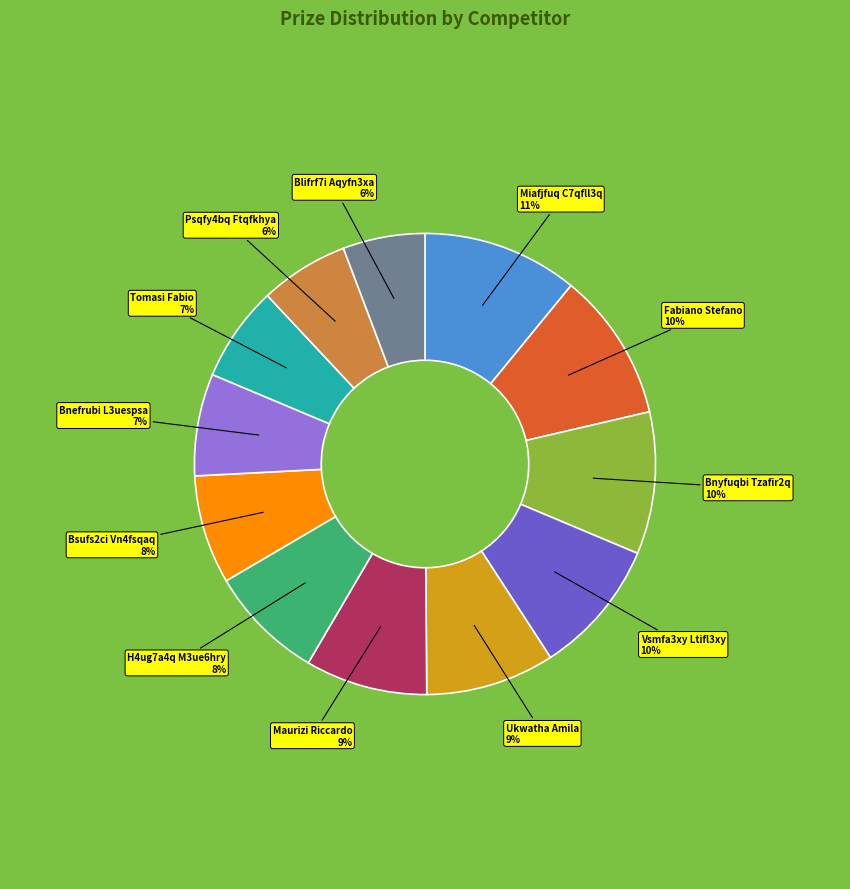

Is there a majority slice in this chart?

No